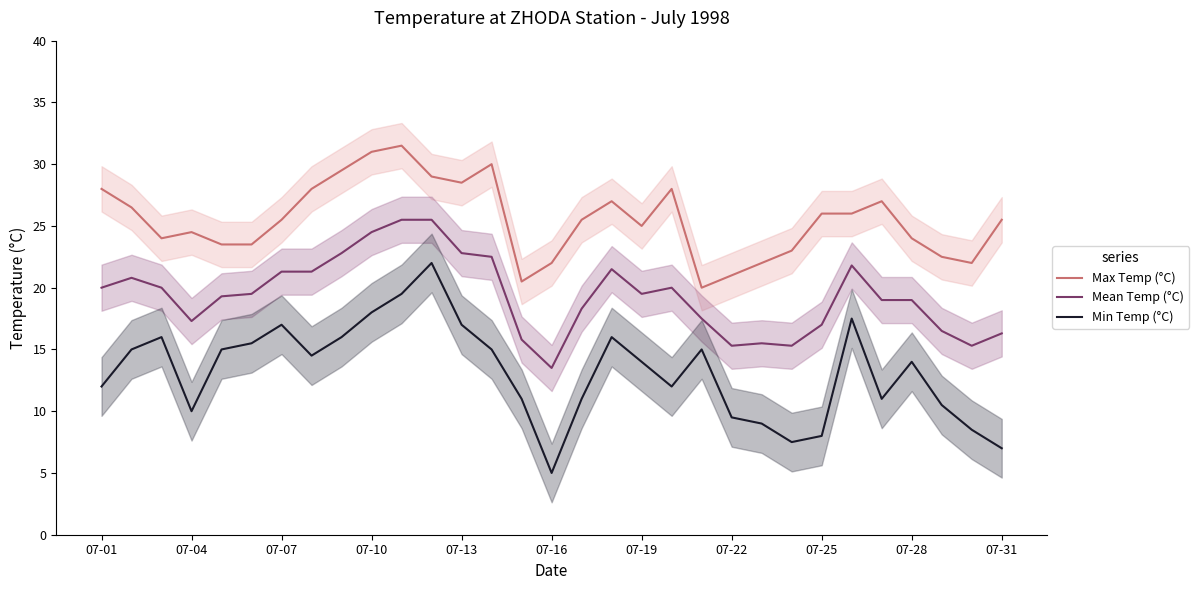

True or false: Min Temp (°C) has a value of 27.7 at 17.

False